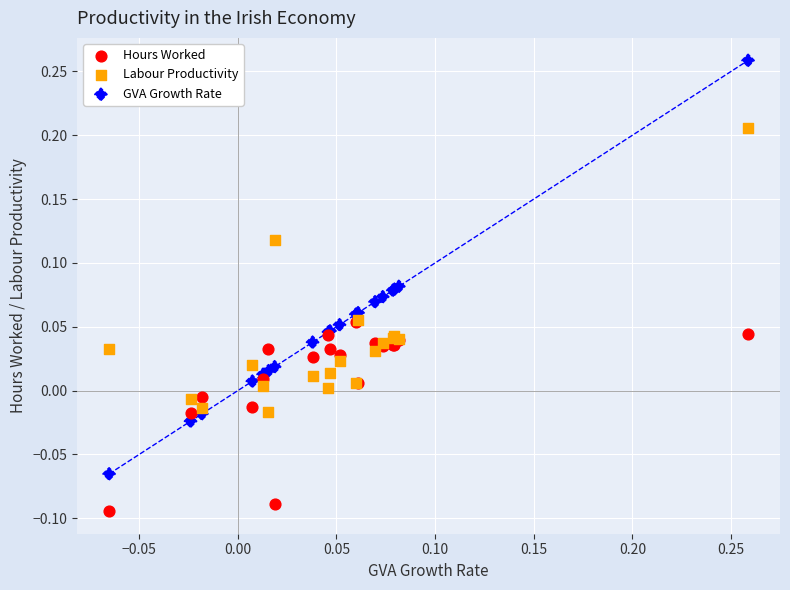

Which series has the widest spread of Y values?

GVA Growth Rate